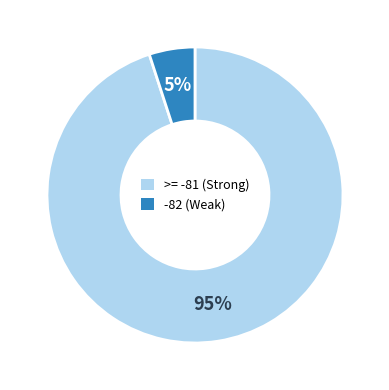

Is there a majority slice in this chart?

Yes